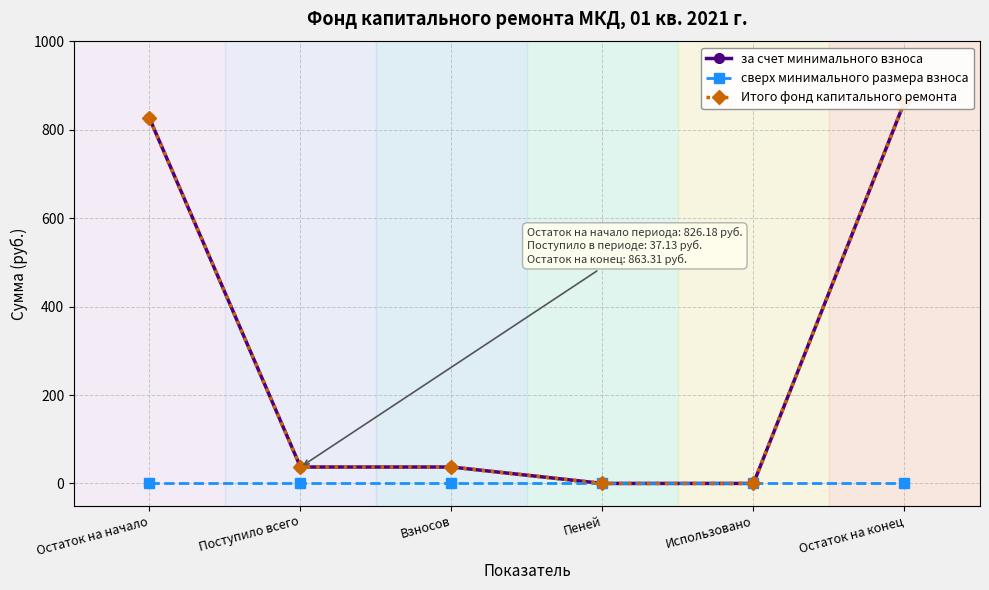

True or false: за счет минимального взноса and сверх минимального размера взноса cross at least once.

False